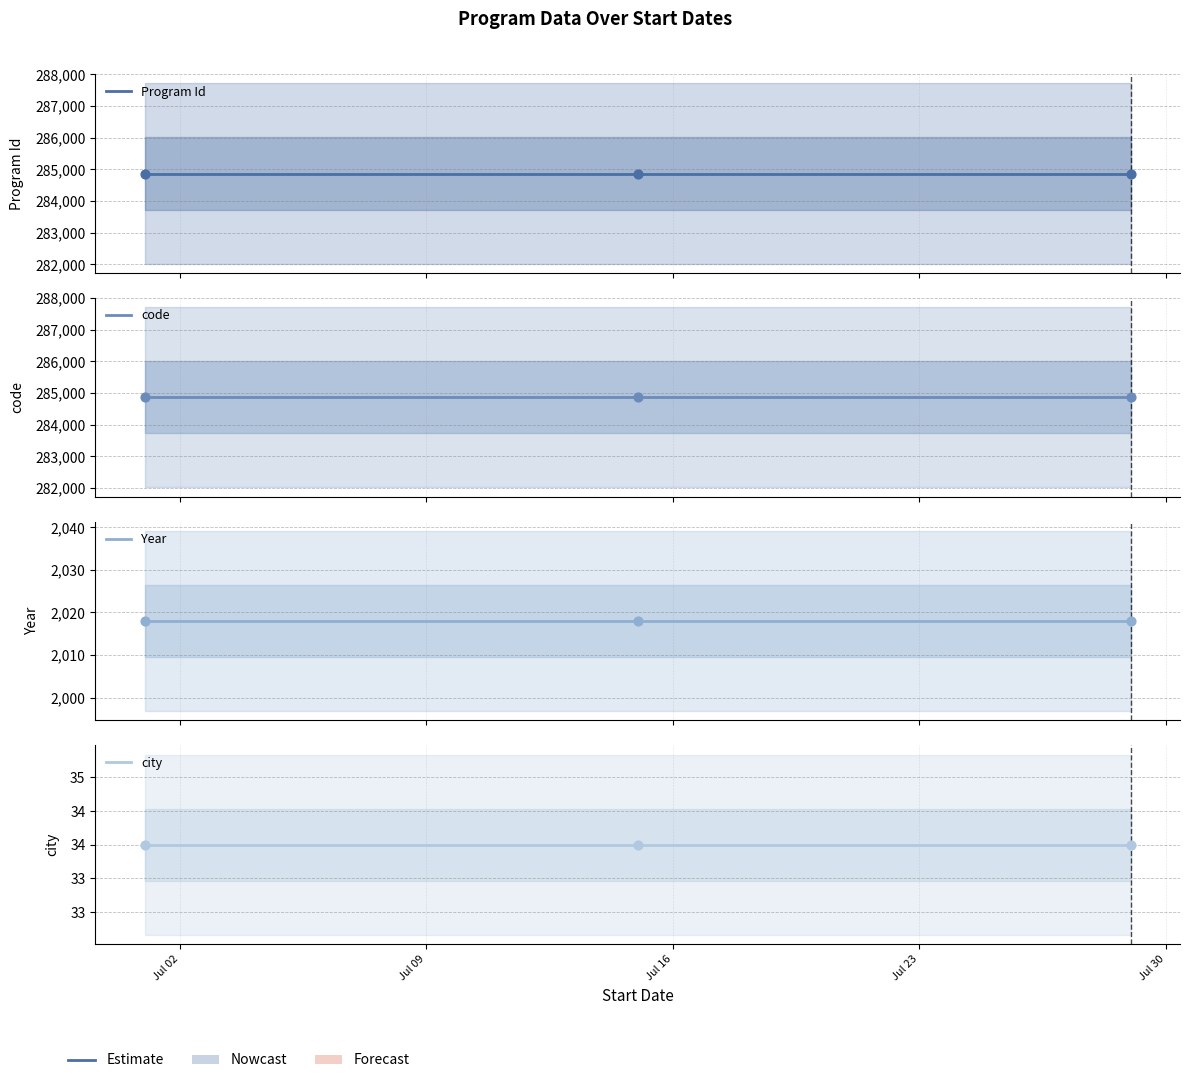

Which series has the largest total across all categories?

Program Id